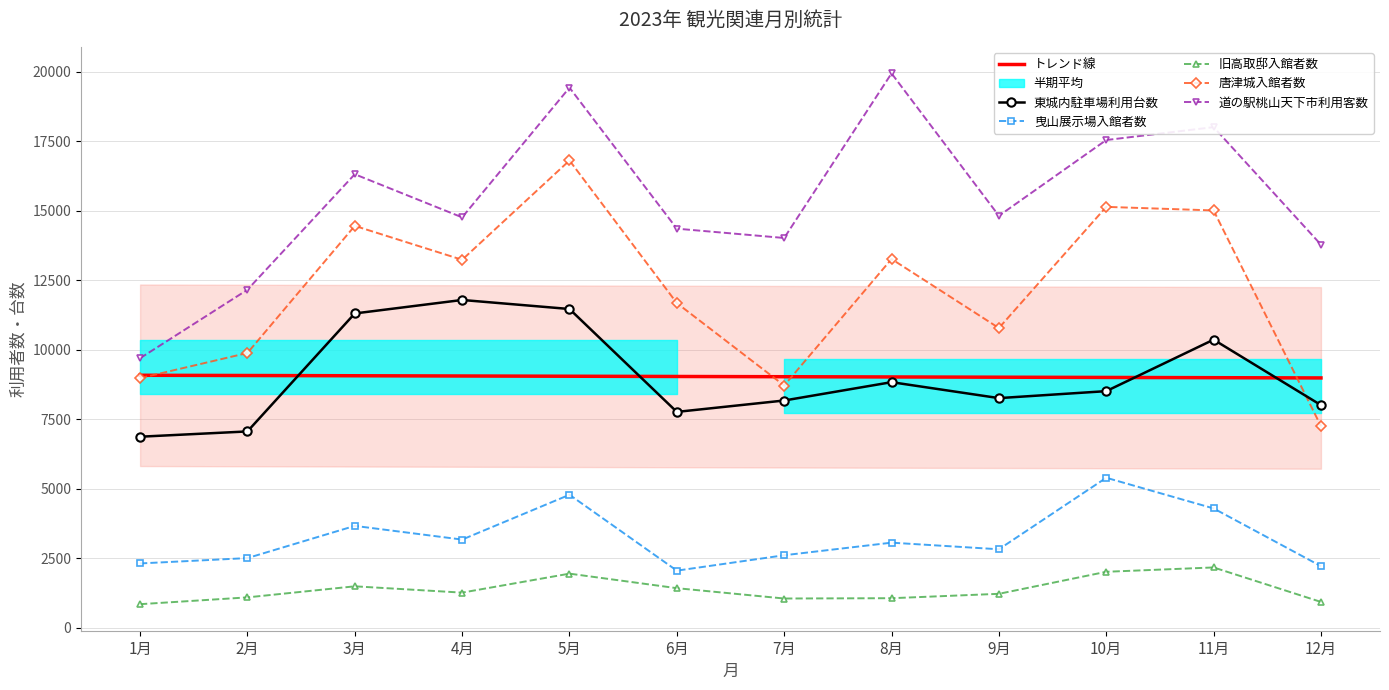

What is the approximate value of 道の駅桃山天下市利用客数 at 6月?

14354.0